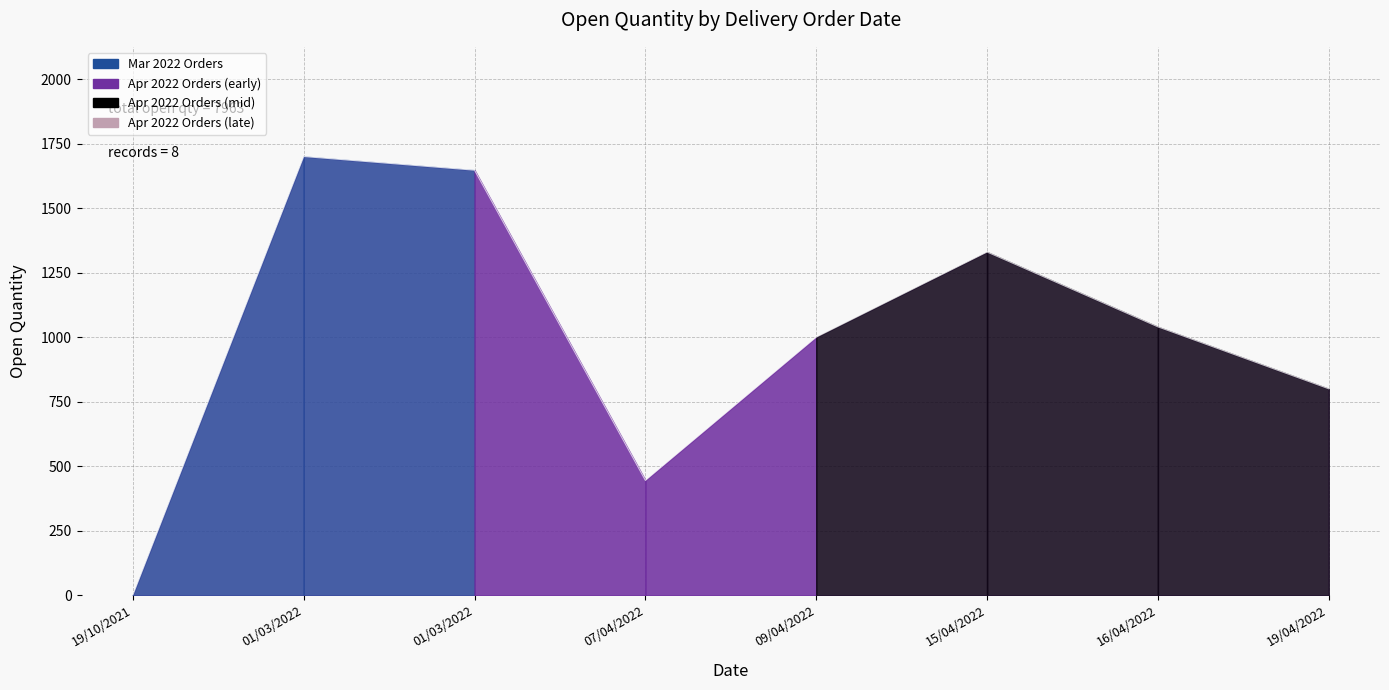

How many lines are shown in the chart?

1